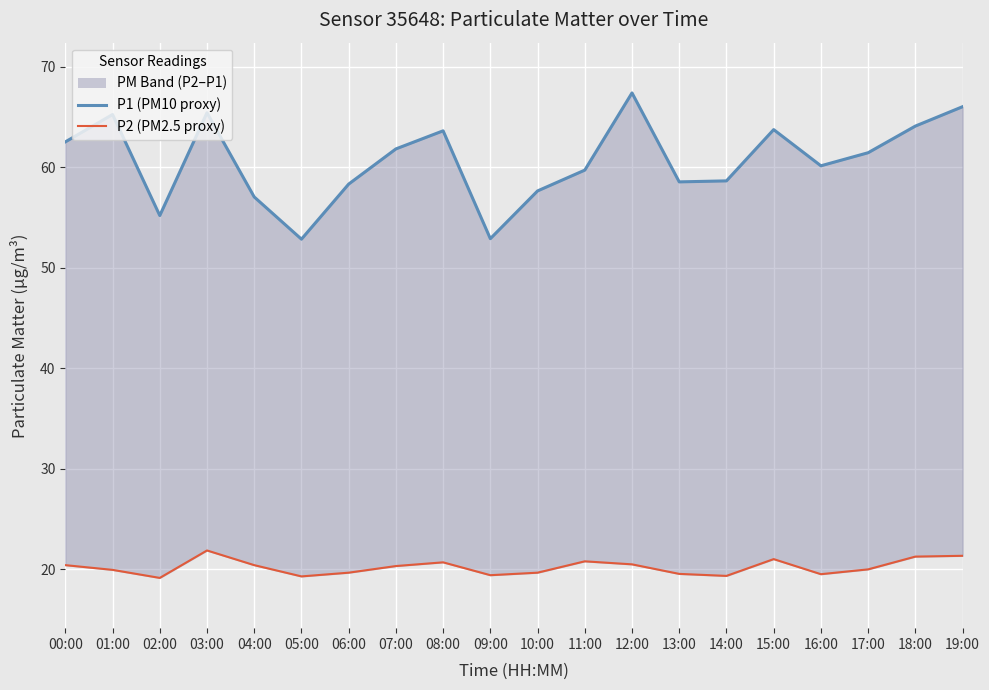

What is the label of the 9th point from the right?

11:00